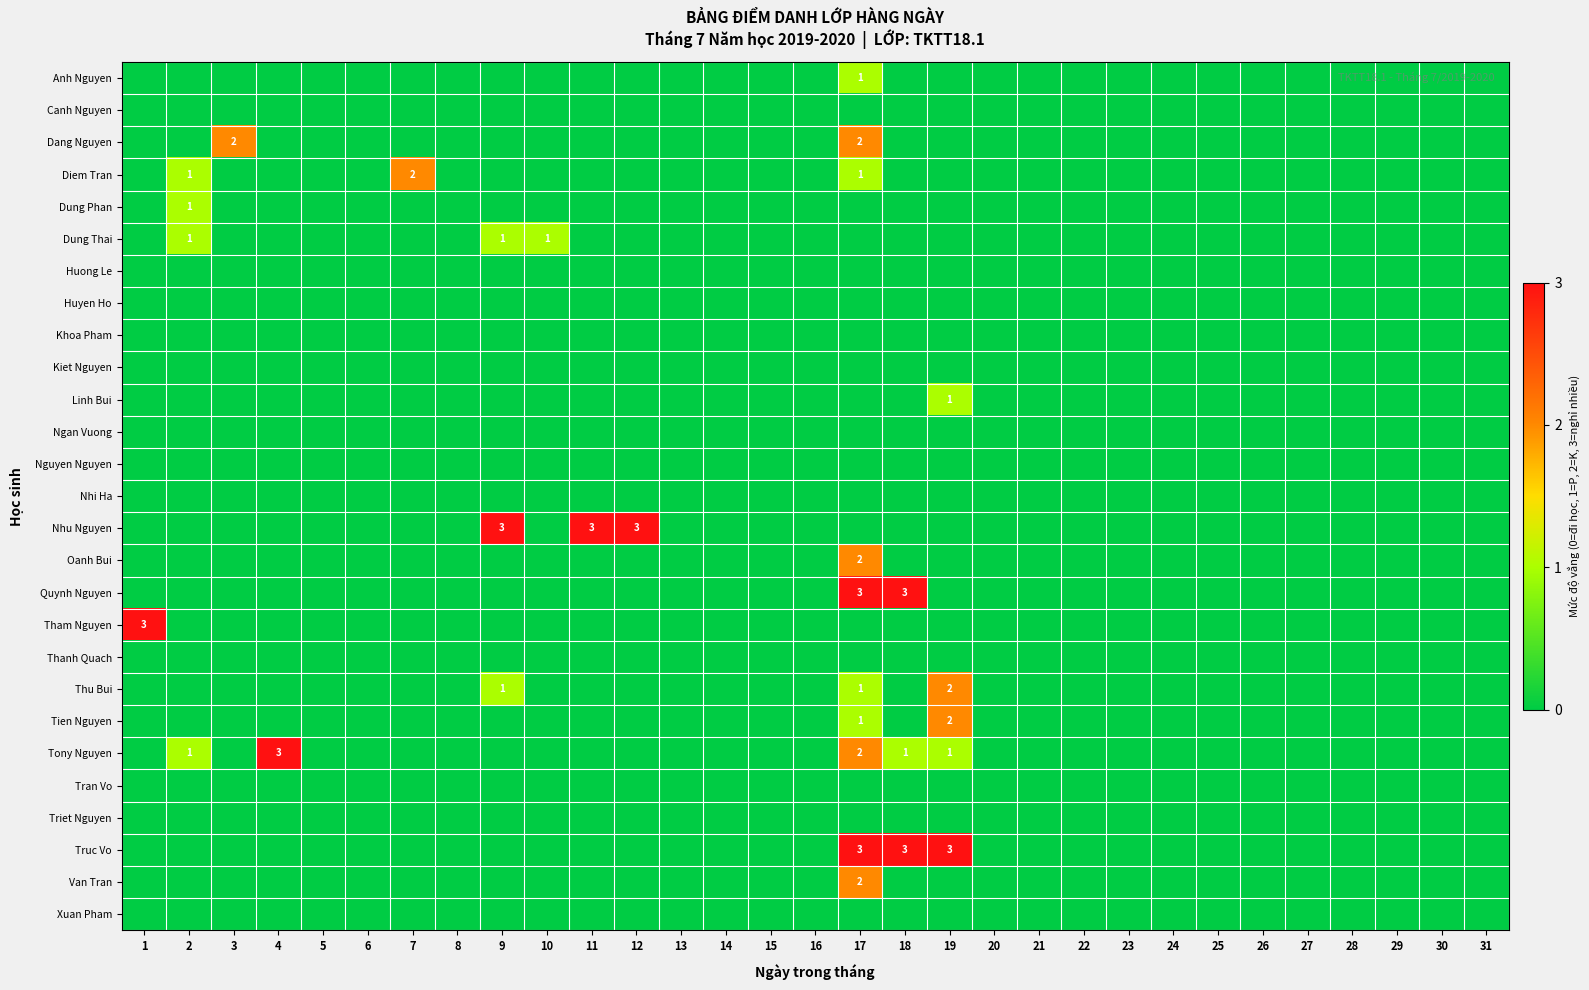

Which label corresponds to the smallest value in the chart?

1